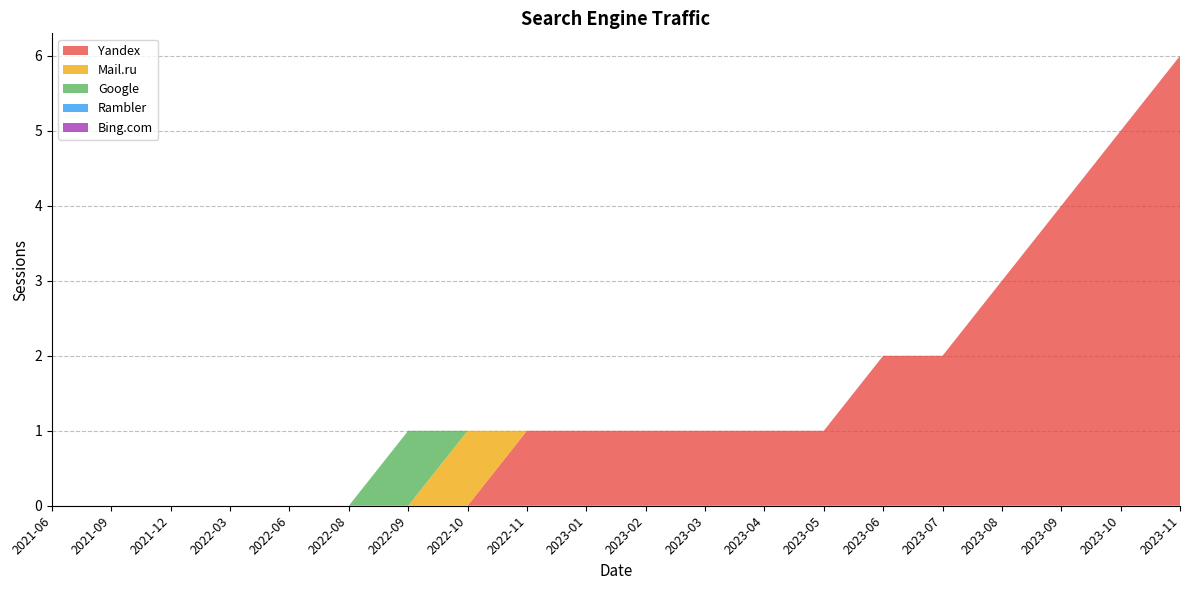

Reading left to right, extract all data points from this chart.

Yandex: 0	0	0	0	0	0	0	0	1	1	1	1	1	1	2	2	3	4	5	6
Mail.ru: 0	0	0	0	0	0	0	1	0	0	0	0	0	0	0	0	0	0	0	0
Google: 0	0	0	0	0	0	1	0	0	0	0	0	0	0	0	0	0	0	0	0
Rambler: 0	0	0	0	0	0	0	0	0	0	0	0	0	0	0	0	0	0	0	0
Bing.com: 0	0	0	0	0	0	0	0	0	0	0	0	0	0	0	0	0	0	0	0